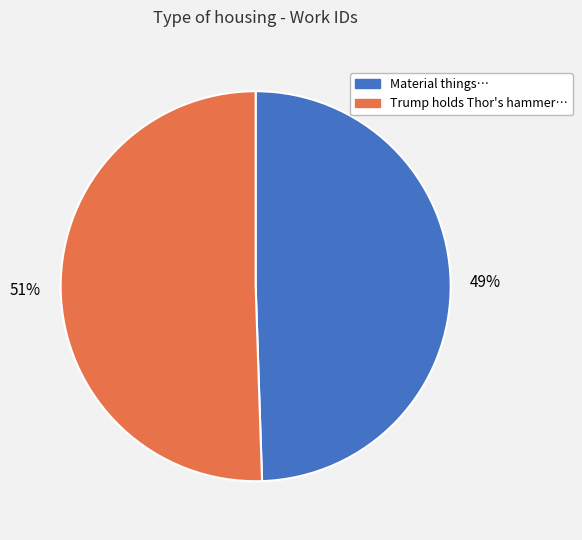

Does any single category account for the majority?

Yes